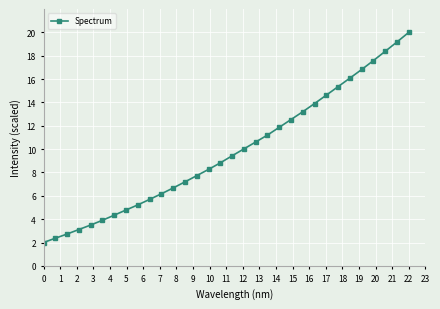

What is the value of the 3rd point from the left?

2.7